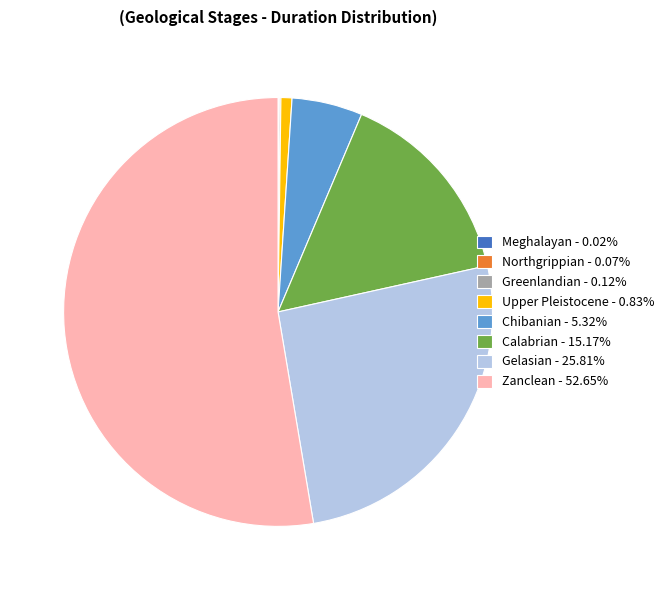

Does any single category account for the majority?

Yes